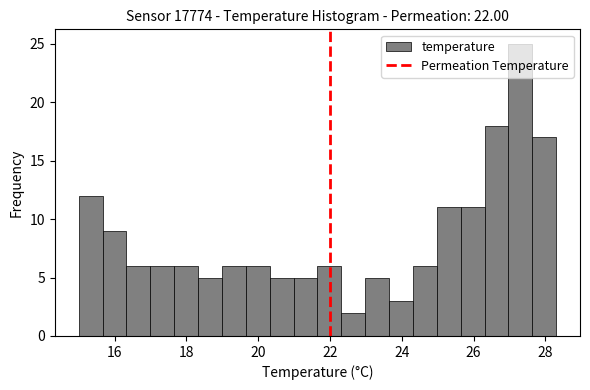

Around what value on the x-axis is the tallest bar? Give the approximate position of its centre, as read against the axis.

27.4